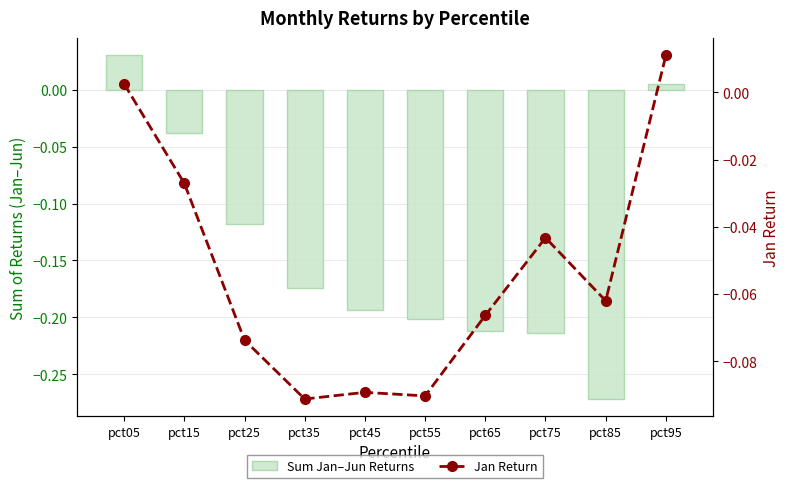

Rank the categories by Jan Return value from highest to lowest.

pct95, pct05, pct15, pct75, pct85, pct65, pct25, pct45, pct55, pct35